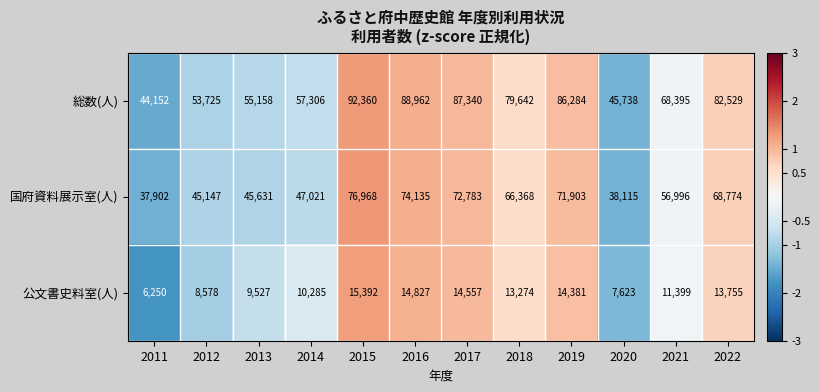

Which series has the largest range (max minus min)?

総数(人)